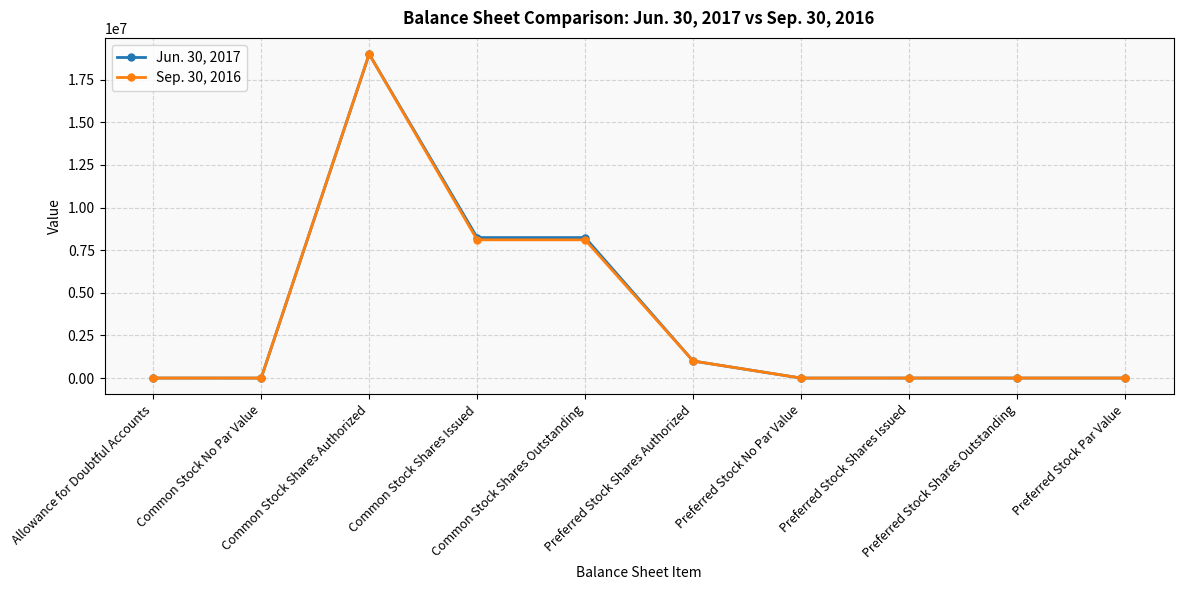

What position from the left is Preferred Stock Par Value?

10